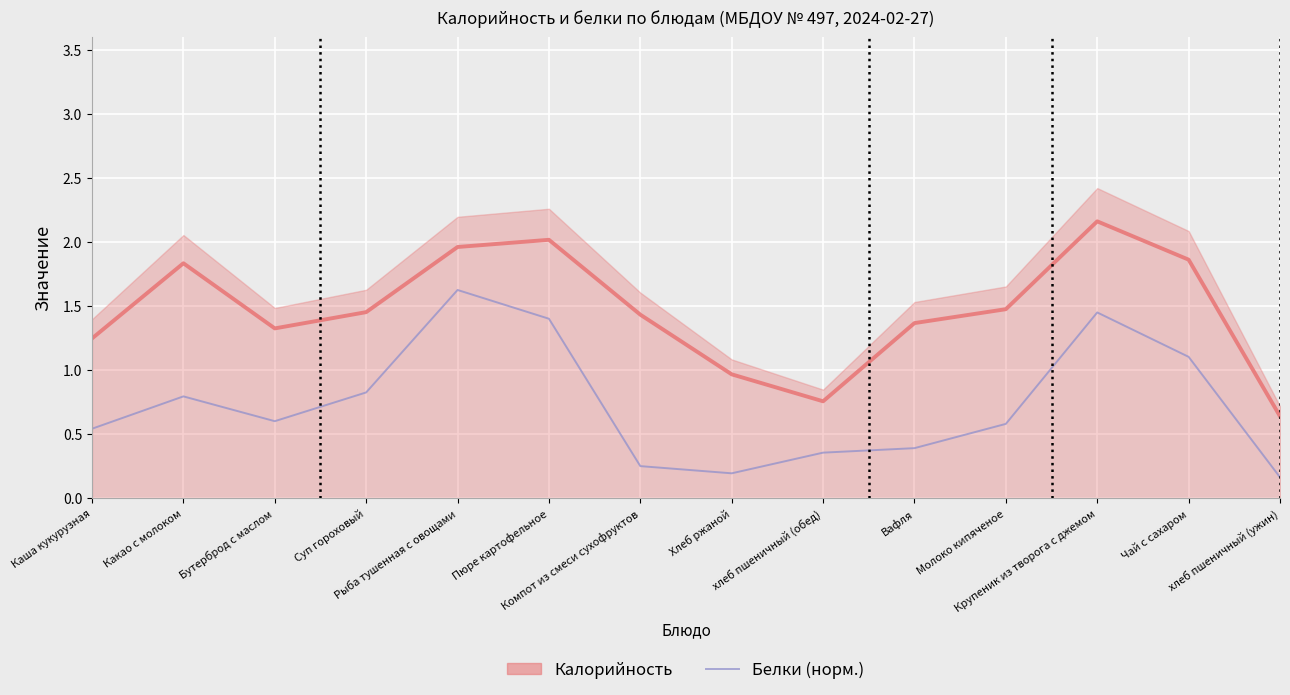

What value does the Белки (норм.) series have at Вафля?

0.4